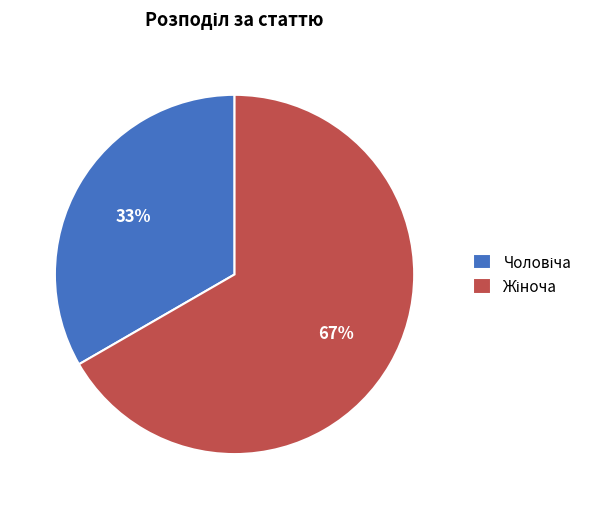

To the nearest percent, what is the average slice percentage?

50%